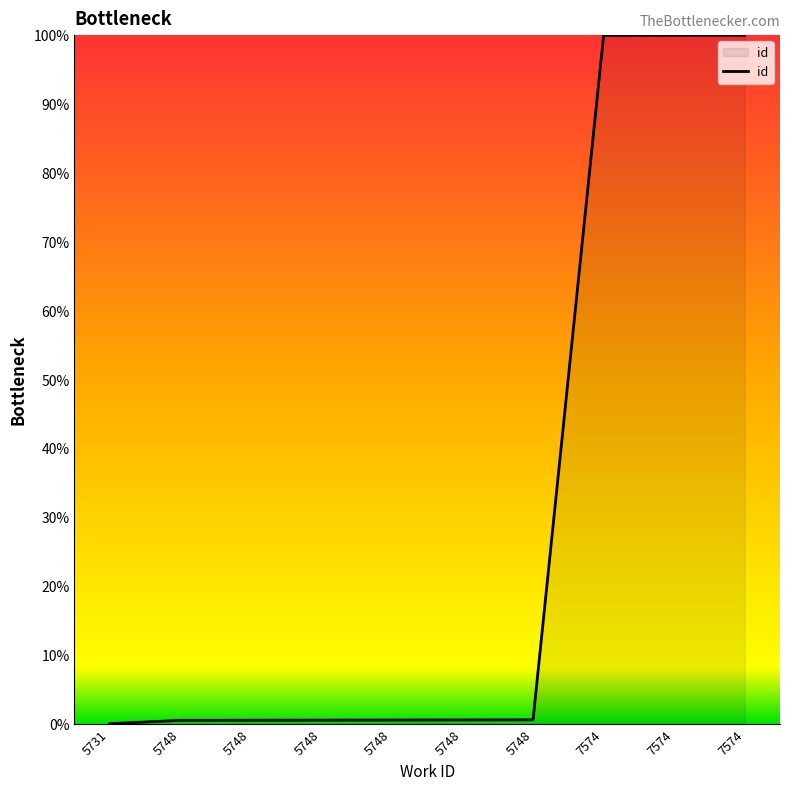

How many lines are shown in the chart?

1